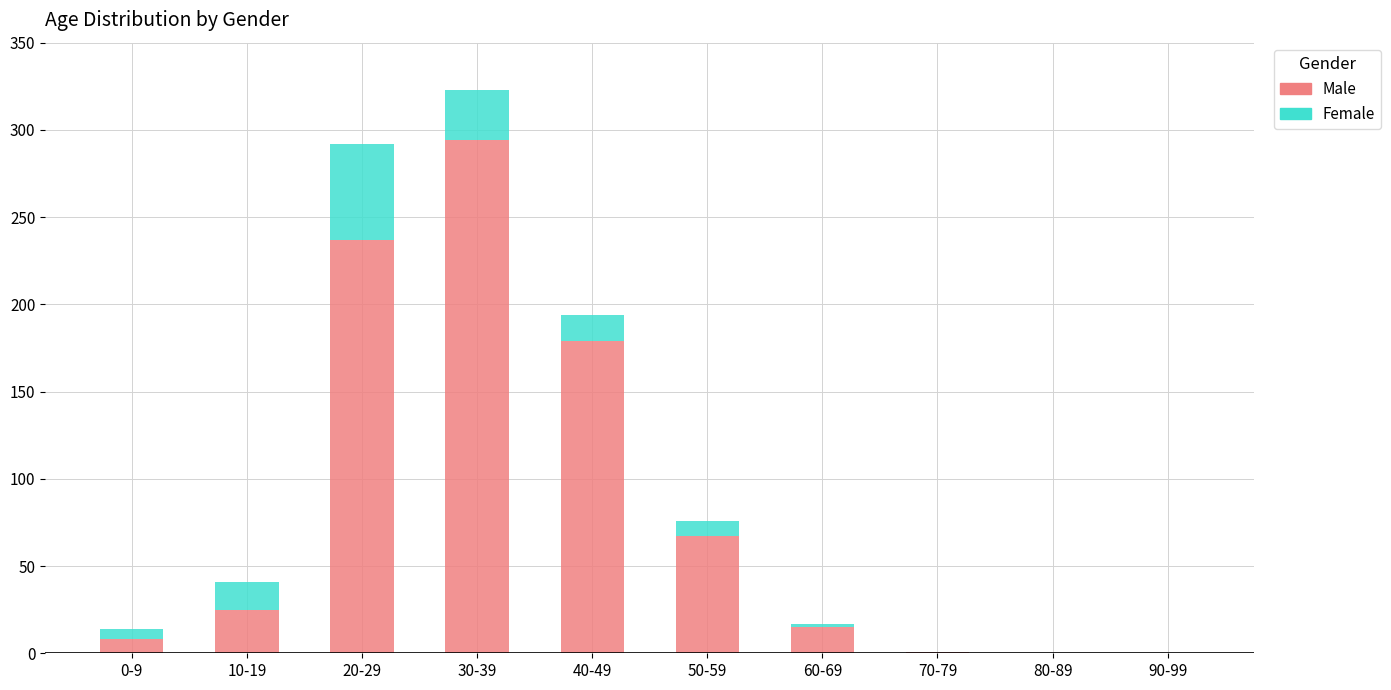

How many categories are shown in the chart?

10